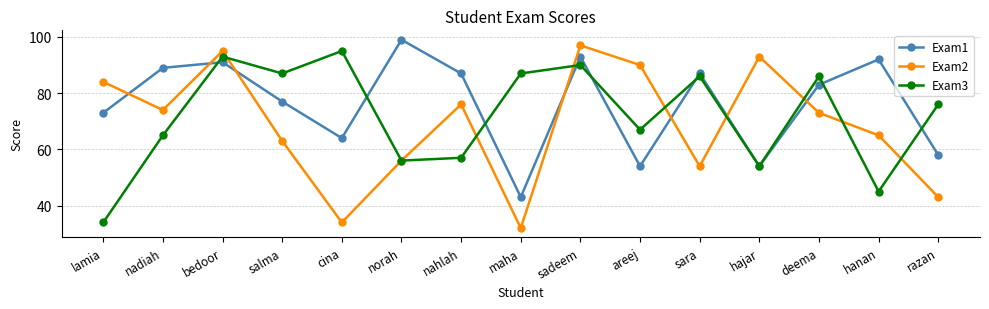

Rank the series at nahlah from lowest to highest value.

Exam3, Exam2, Exam1